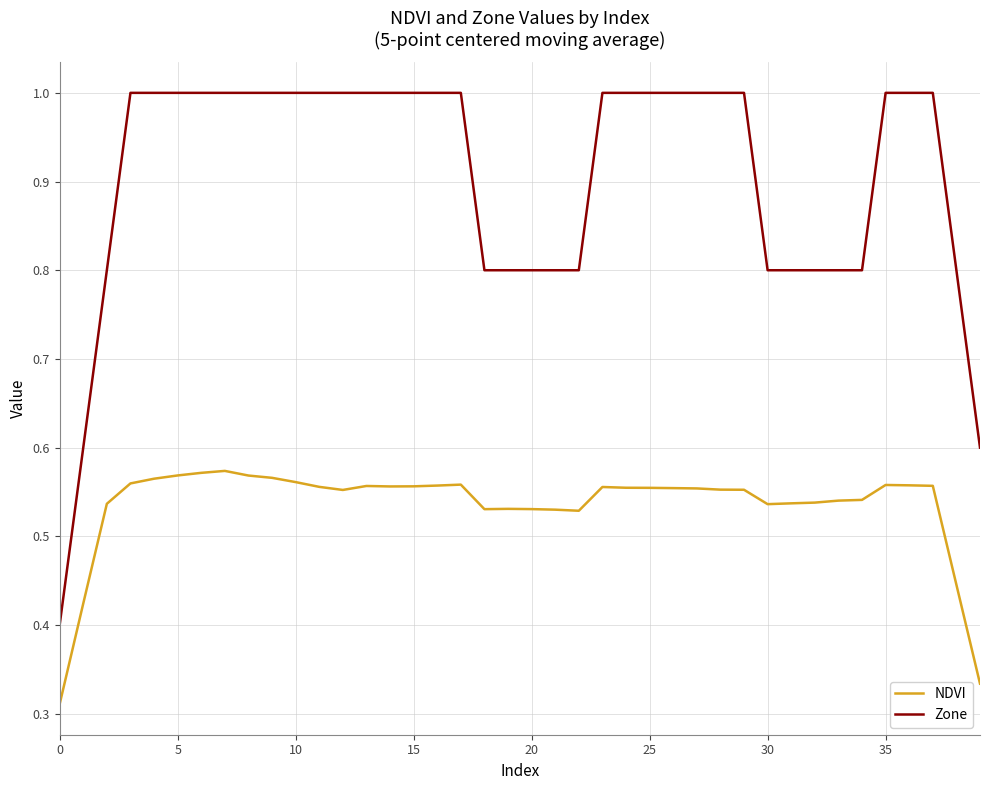

At how many categories does at least one series exceed 0?

40